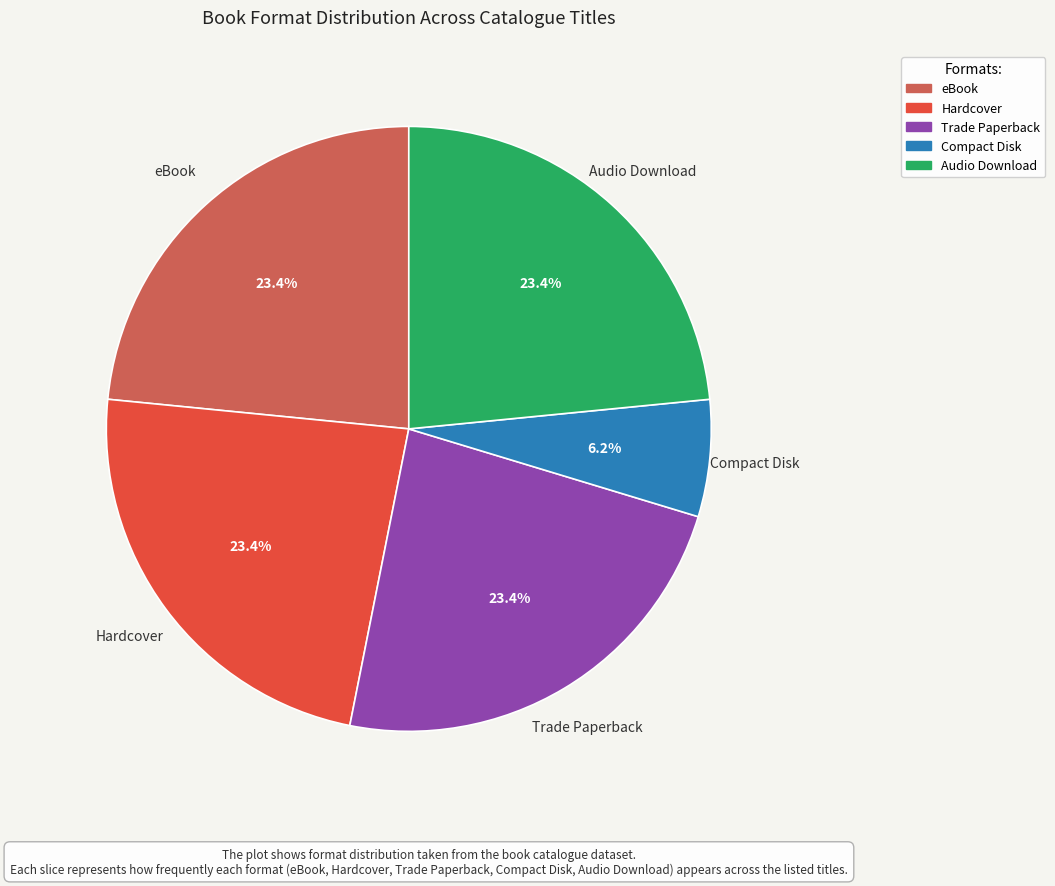

Do Audio Download and eBook together represent more than half of the pie?

No